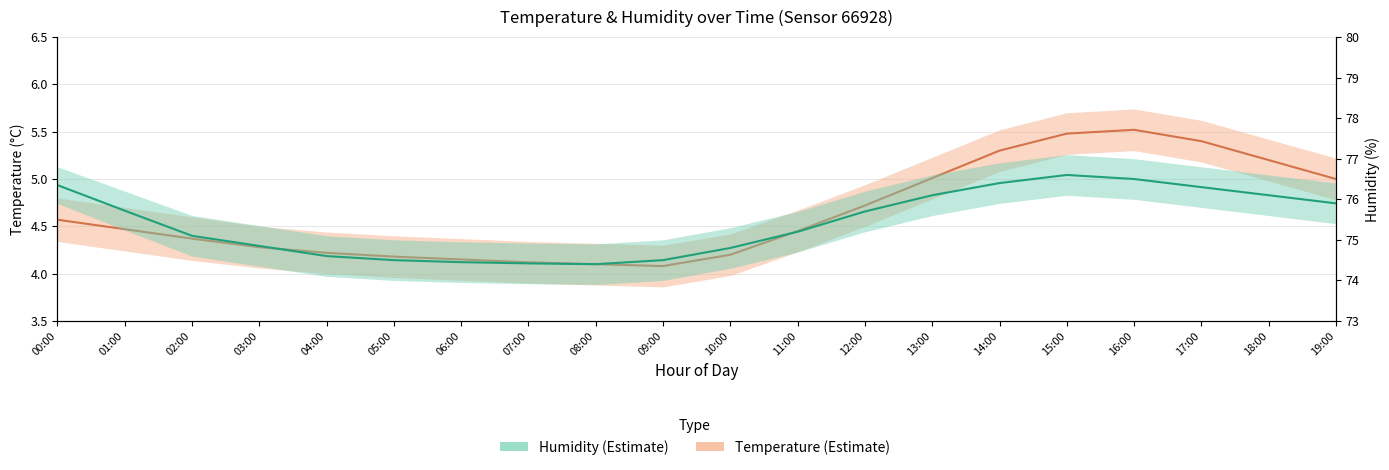

What is the difference between the temperature values at 06:00 and 03:00?

0.1